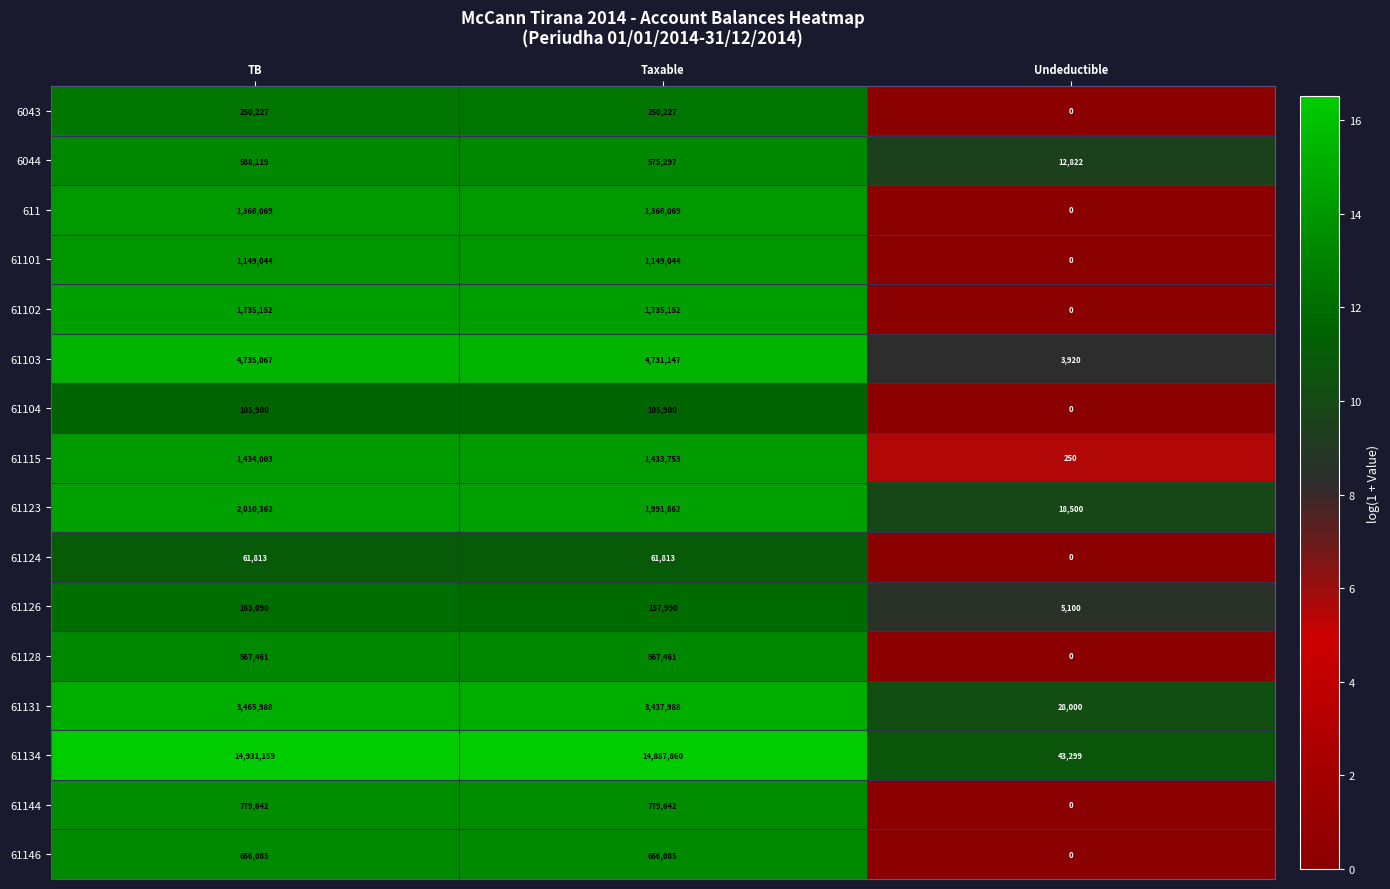

Which series has the largest total across all categories?

61134